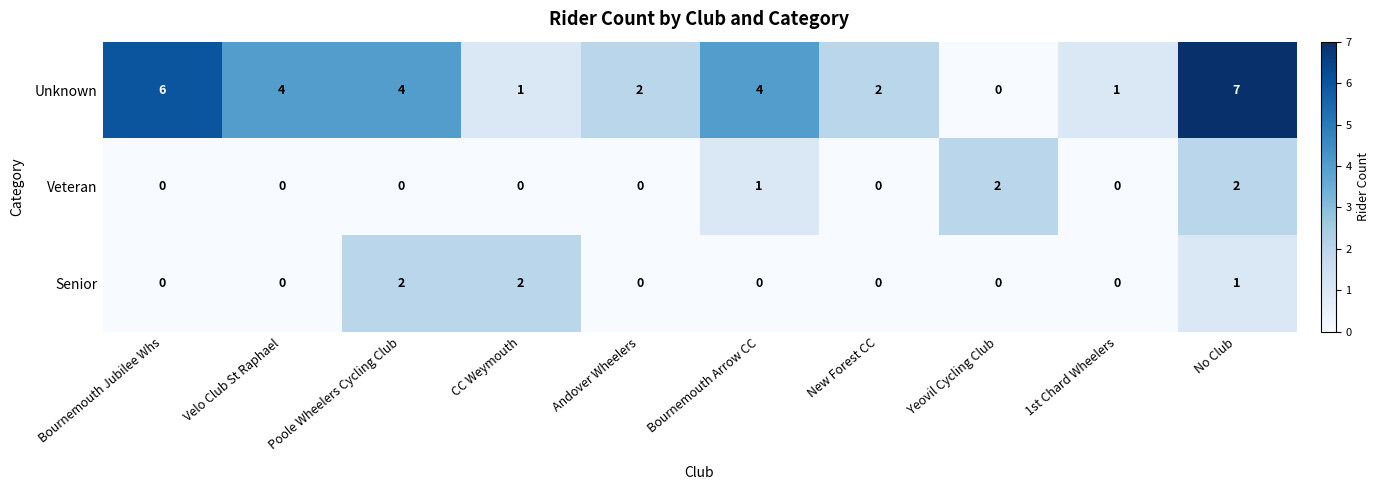

Which series has the largest total across all categories?

Unknown